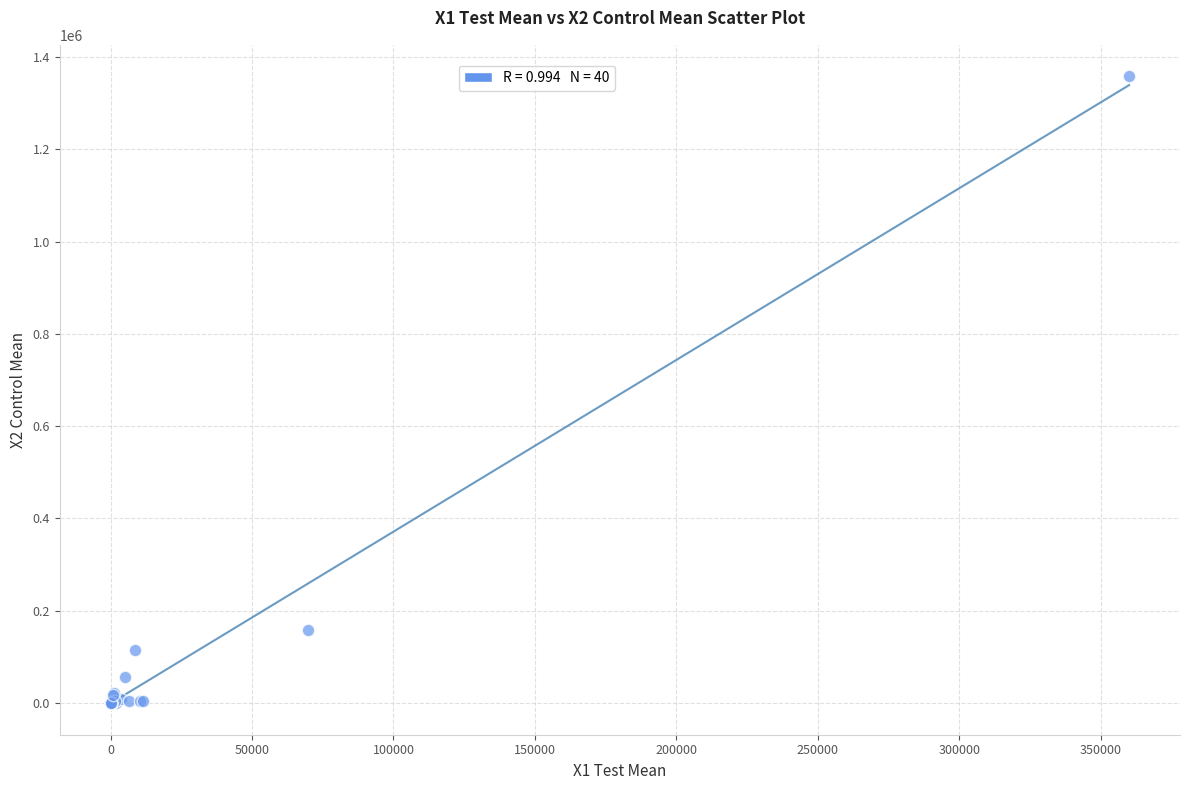

What Y value in the scatter plot is closest to 679478?

157698.8